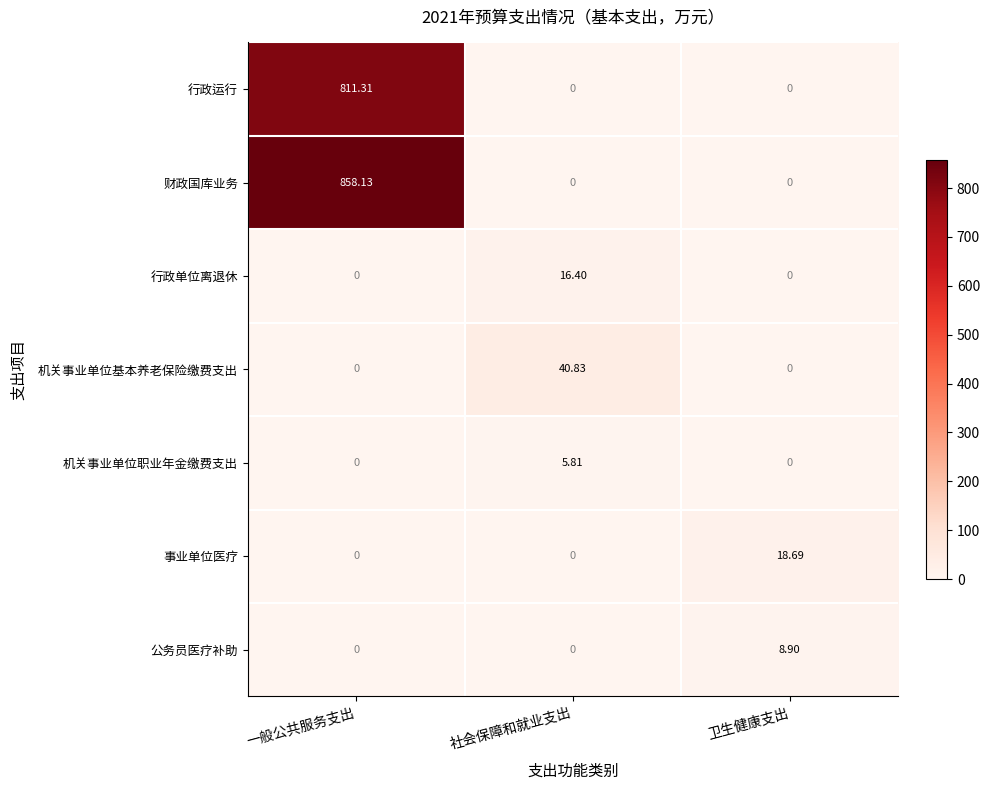

List the series in order of their peak value, highest first.

财政国库业务, 行政运行, 机关事业单位基本养老保险缴费支出, 事业单位医疗, 行政单位离退休, 公务员医疗补助, 机关事业单位职业年金缴费支出